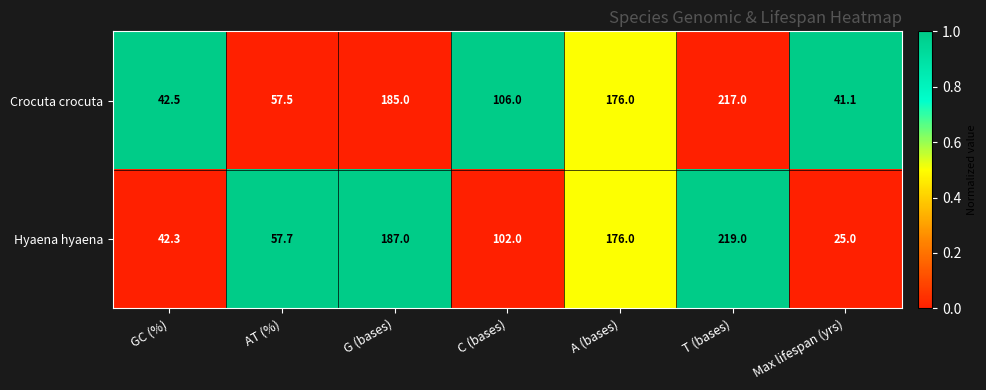

Is the value of Crocuta crocuta at GC (%) greater than the value of Hyaena hyaena at C (bases)?

No